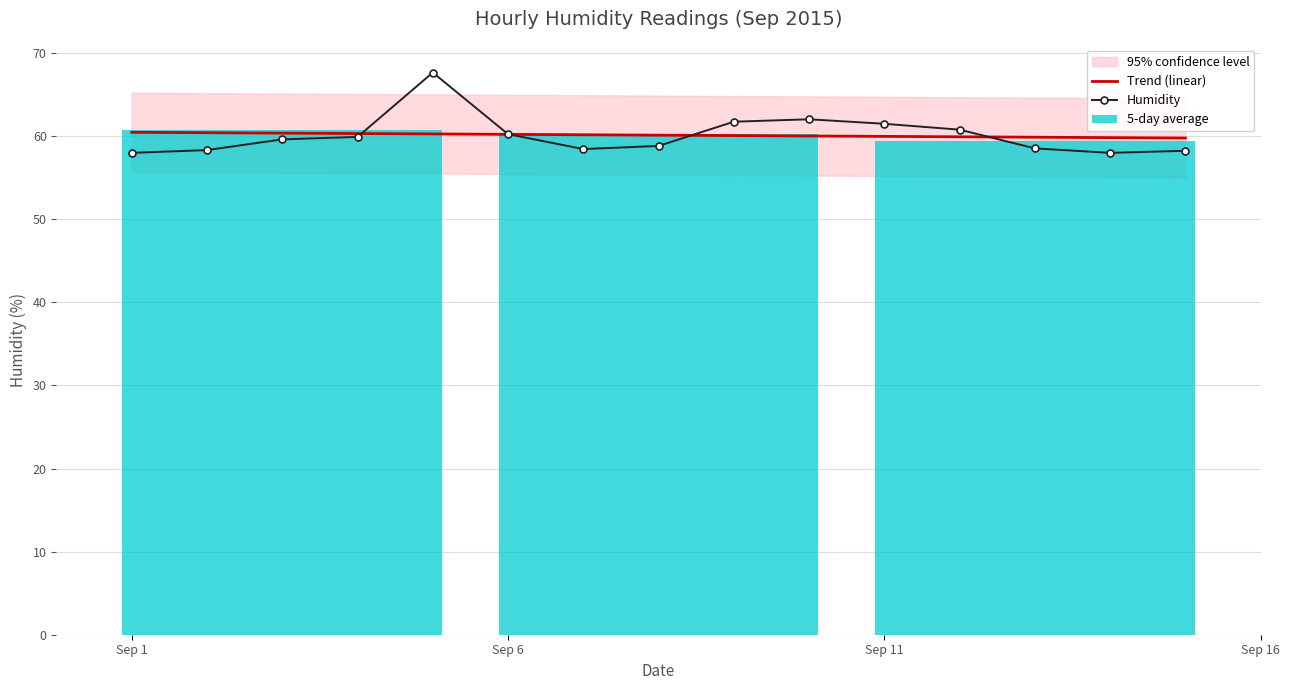

At how many categories does at least one series exceed 63?

1